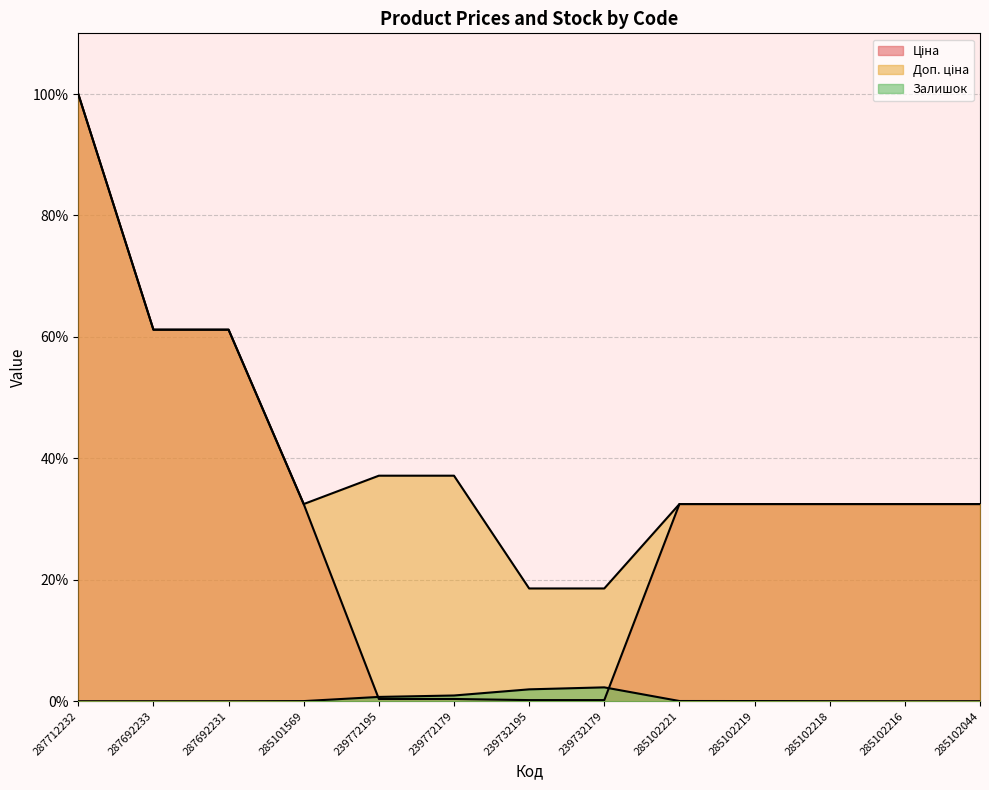

At which label is Залишок closest to 1?

239772179